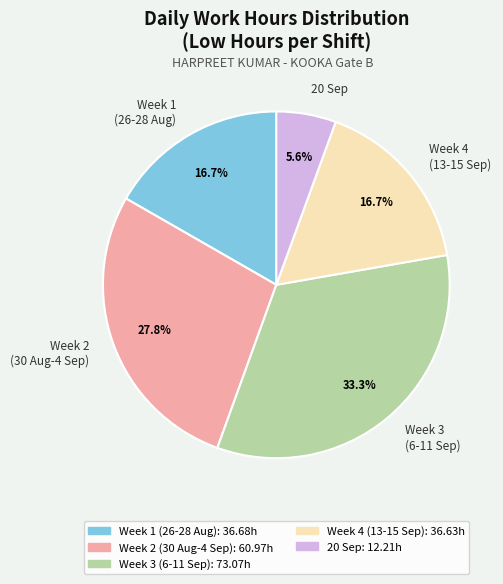

What is the smallest slice in the pie chart?

20 Sep